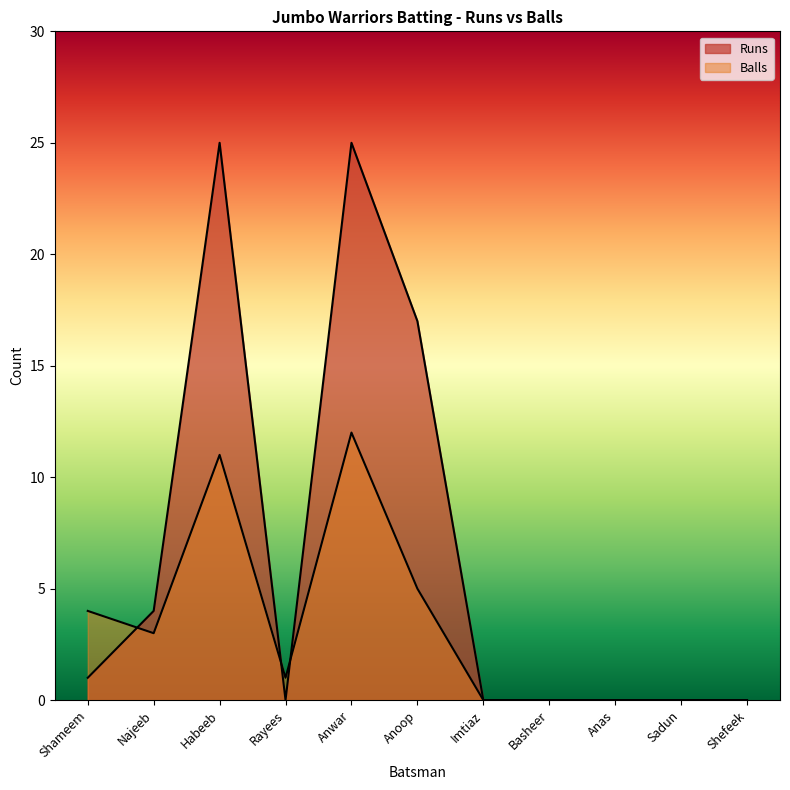

What are all the series names shown in the legend?

Runs, Balls